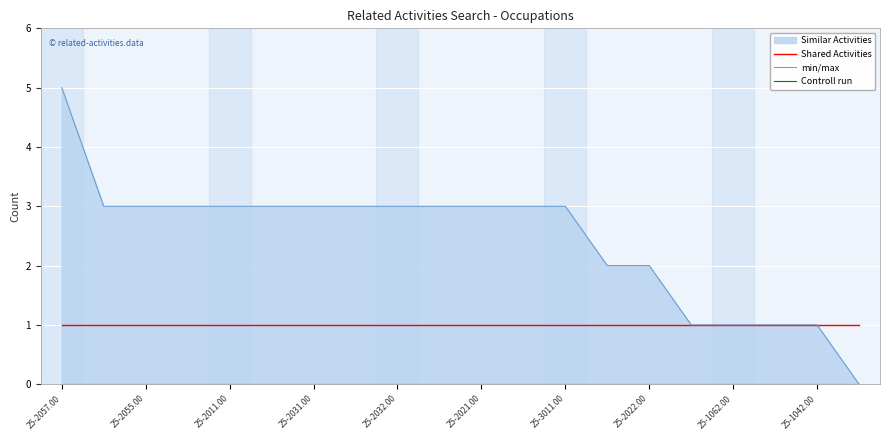

What value does the Shared Activities series have at 17?

1